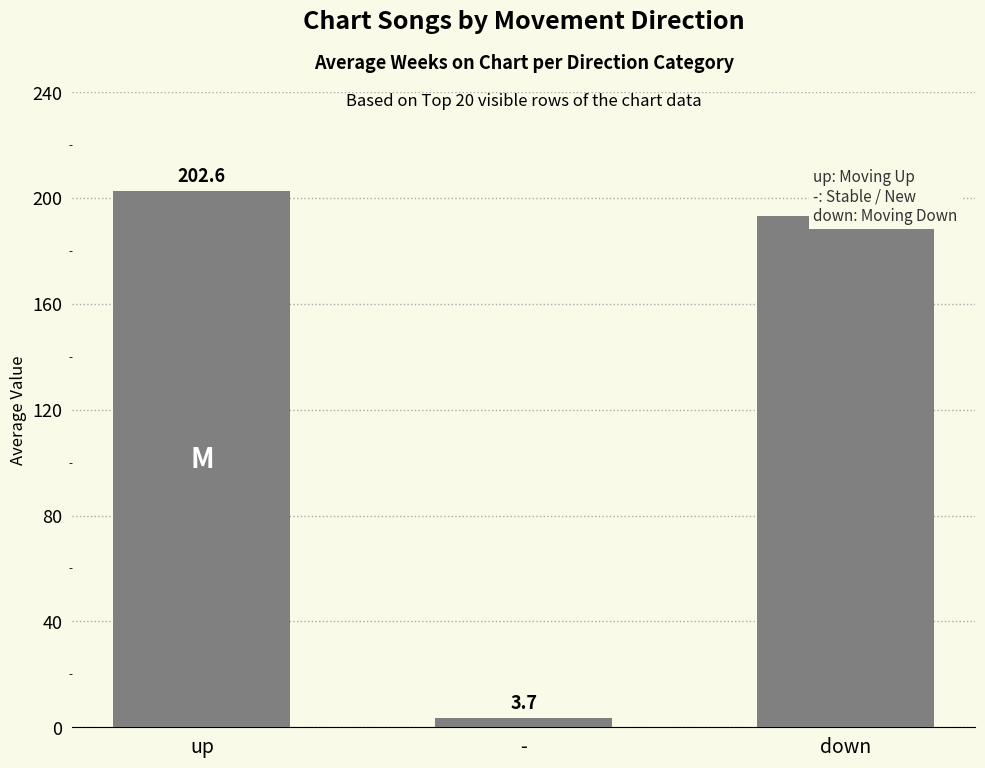

List the labels in order of value, largest first.

up, down, -